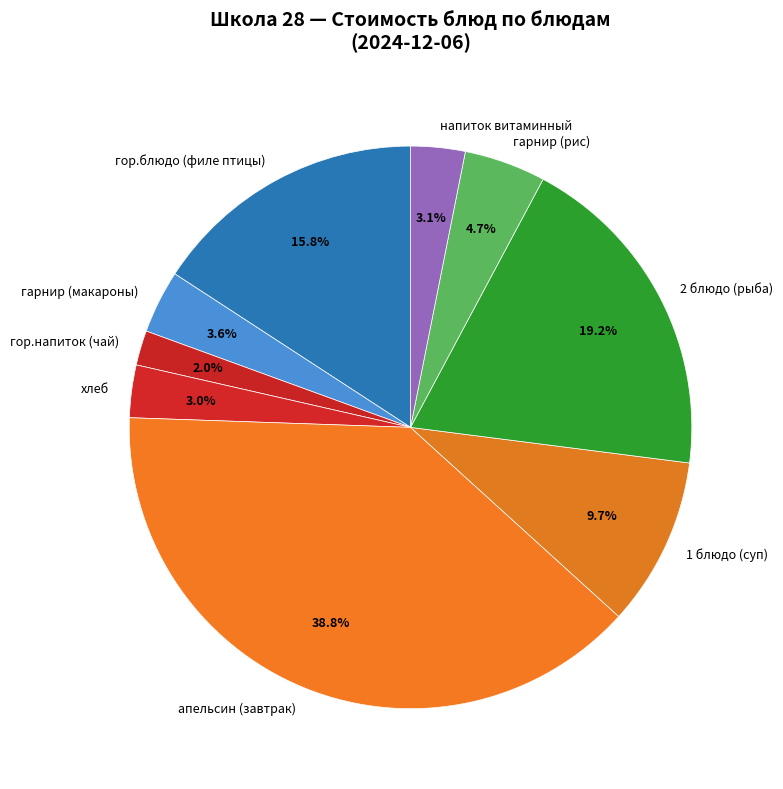

Is there any slice that represents more than half of the pie?

No